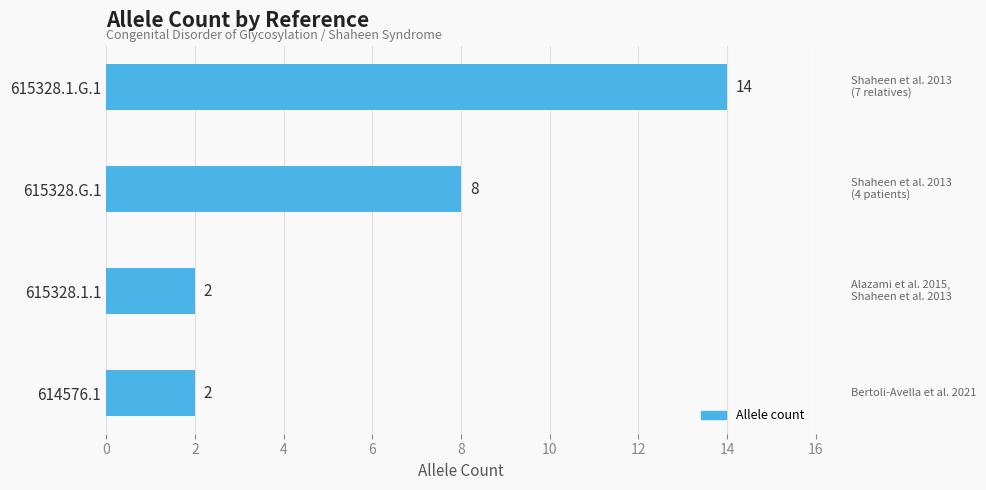

What is the sum of all values?

26